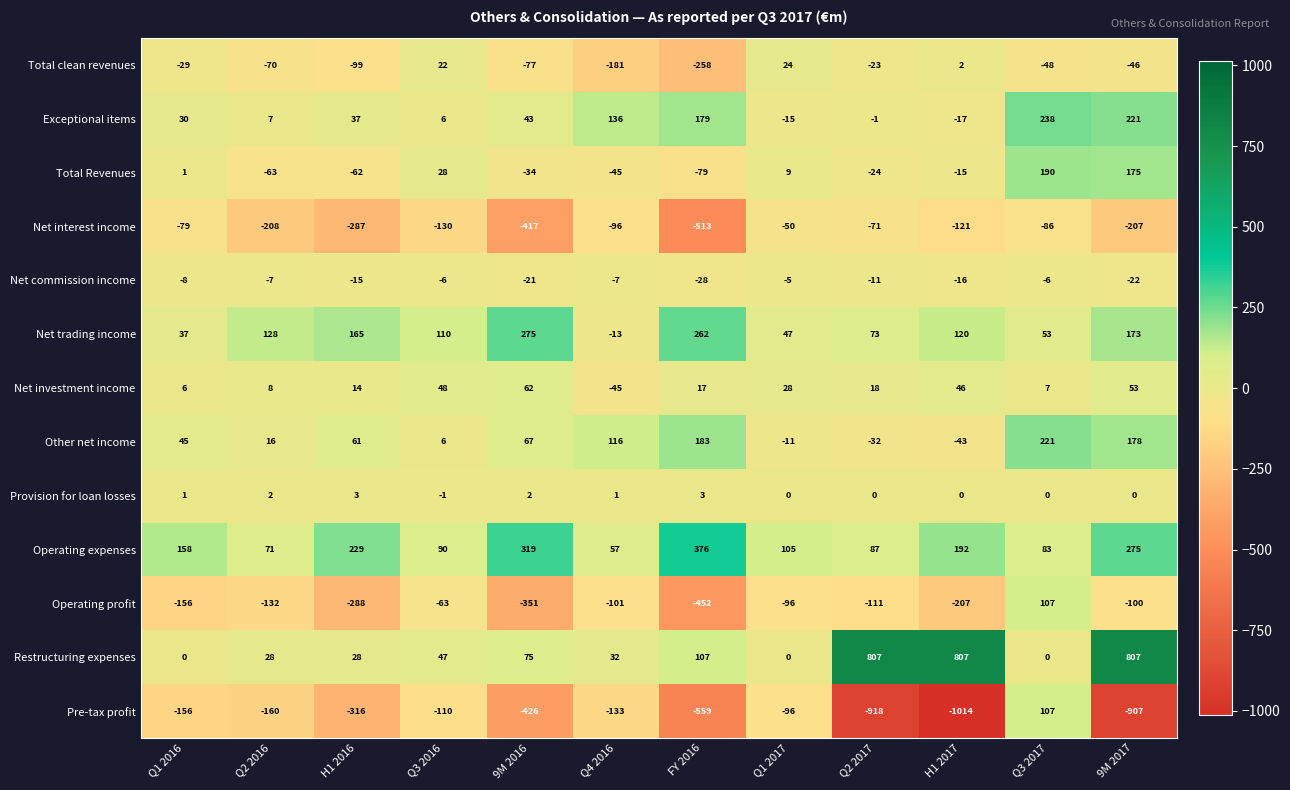

How many data points in Provision for loan losses are less than 1?

6